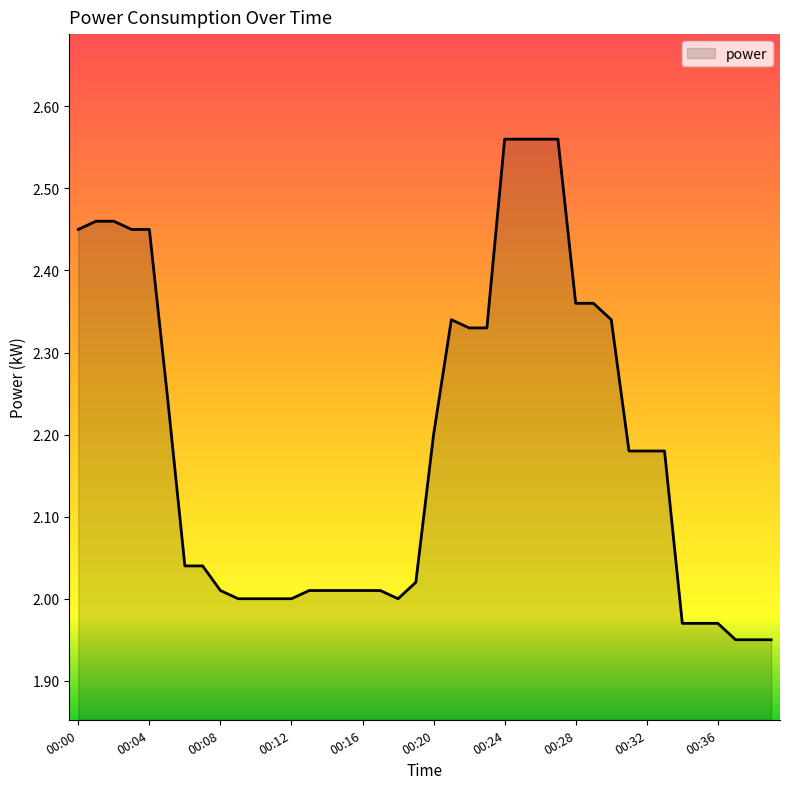

What is the difference between the maximum and minimum values?

0.6